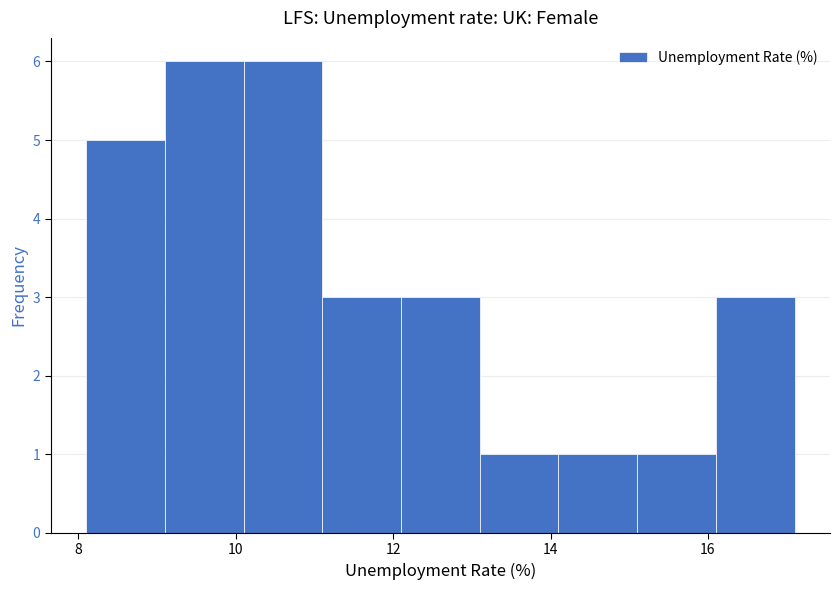

Reading left to right, list every bar in this chart as the range it spans on the x-axis followed by its height. Neither the bar edges nor the heights are printed on the chart, so give them approximately, as read against the axes.

8.1 to 9.1: 5
9.1 to 10.1: 6
10.1 to 11.1: 6
11.1 to 12.1: 3
12.1 to 13.1: 3
13.1 to 14.1: 1
14.1 to 15.1: 1
15.1 to 16.1: 1
16.1 to 17.1: 3